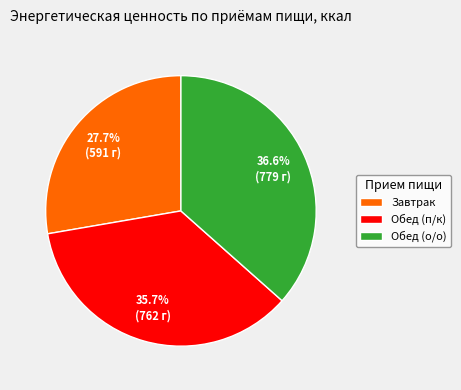

Approximately how many times larger is the value at Обед (п/к) compared to Обед (о/о)?

1.0